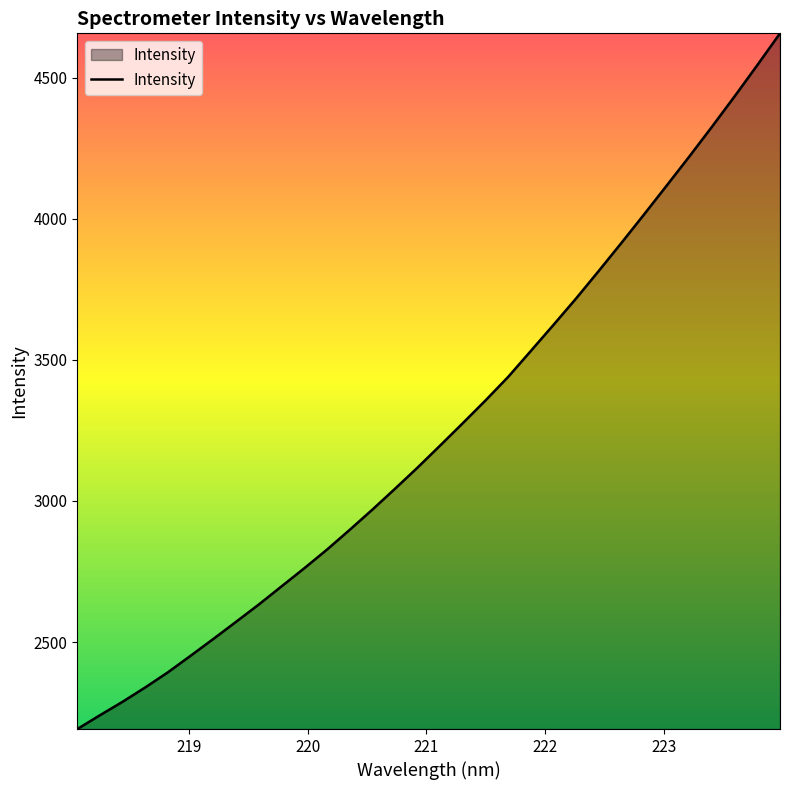

What is the minimum value shown in the chart?

2191.8